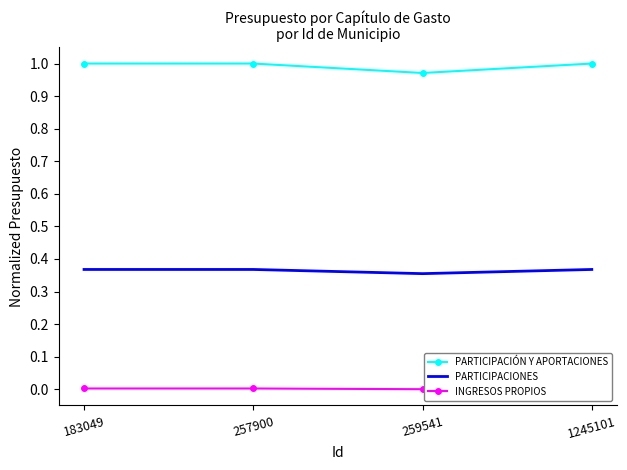

What is the highest value of the PARTICIPACIONES series?

0.4